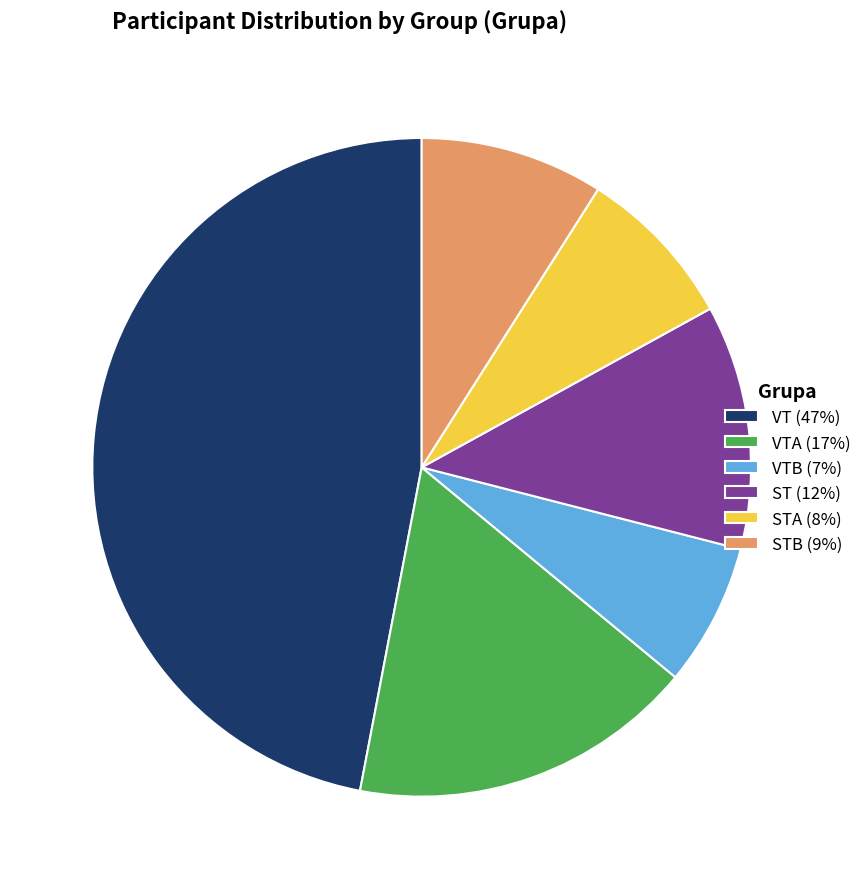

Between VTB (7%) and ST (12%), which is larger?

ST (12%)